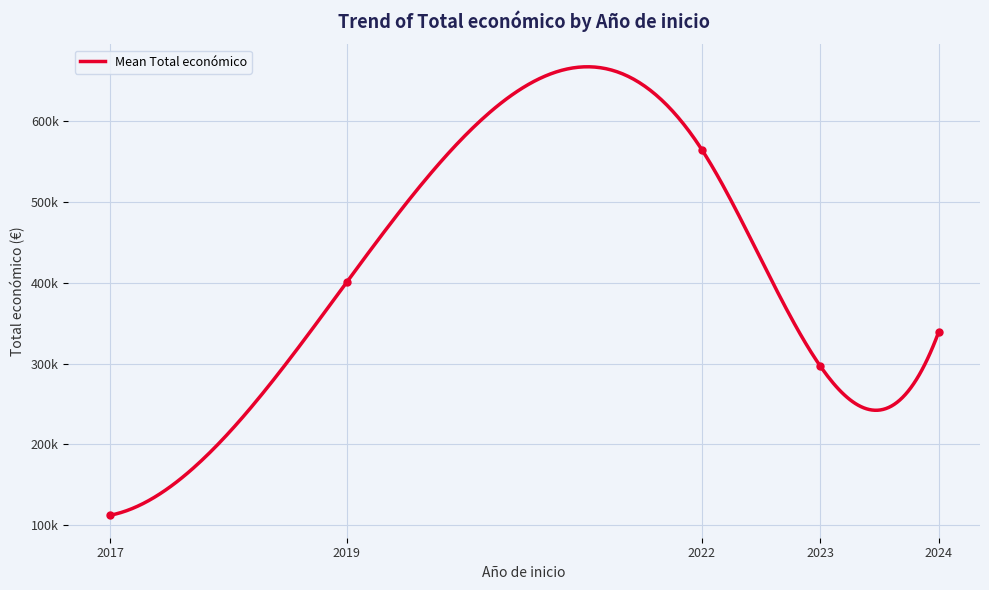

At which category does the data reach its first local peak?

2022